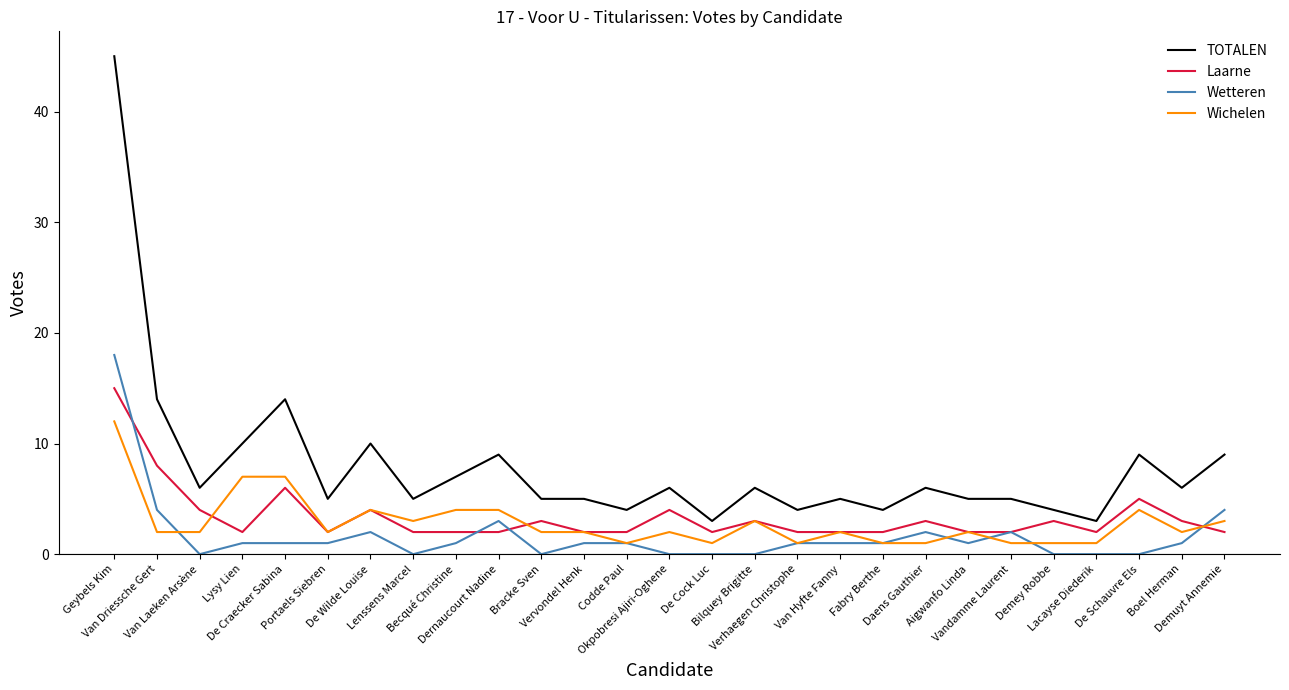

Which series has the largest range (max minus min)?

TOTALEN